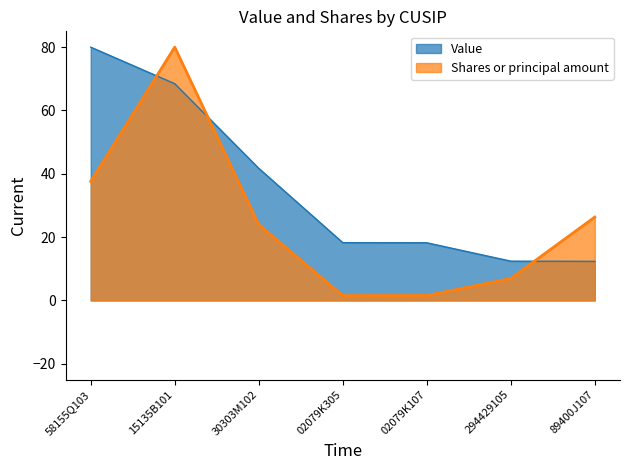

At which label is Value closest to 46?

30303M102